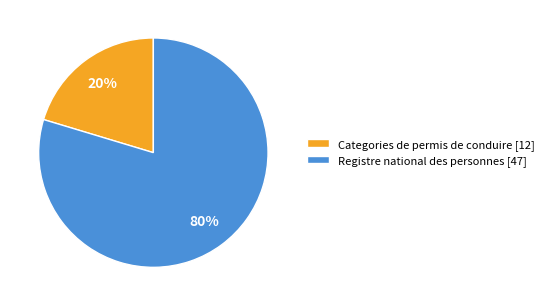

What percentage is the Categories de permis de conduire slice, to the nearest percent?

20%